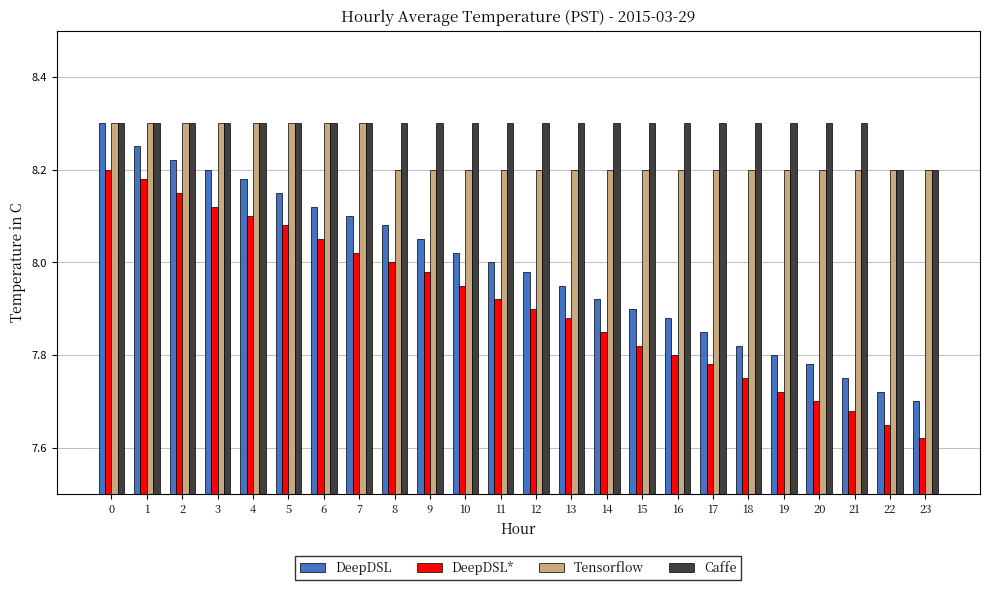

The value of DeepDSL* at 9 is 1.9. True or false?

False